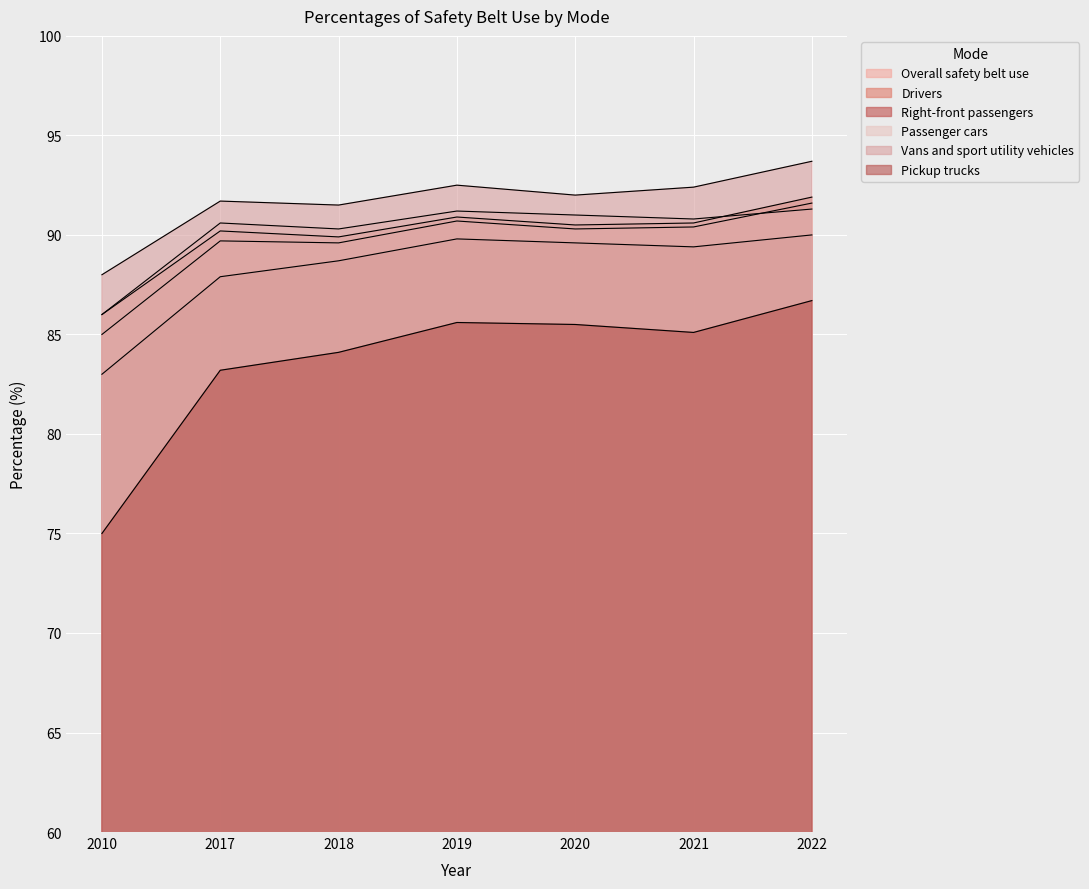

The Right-front passengers series shows 89.6 at 2020. True or false?

True